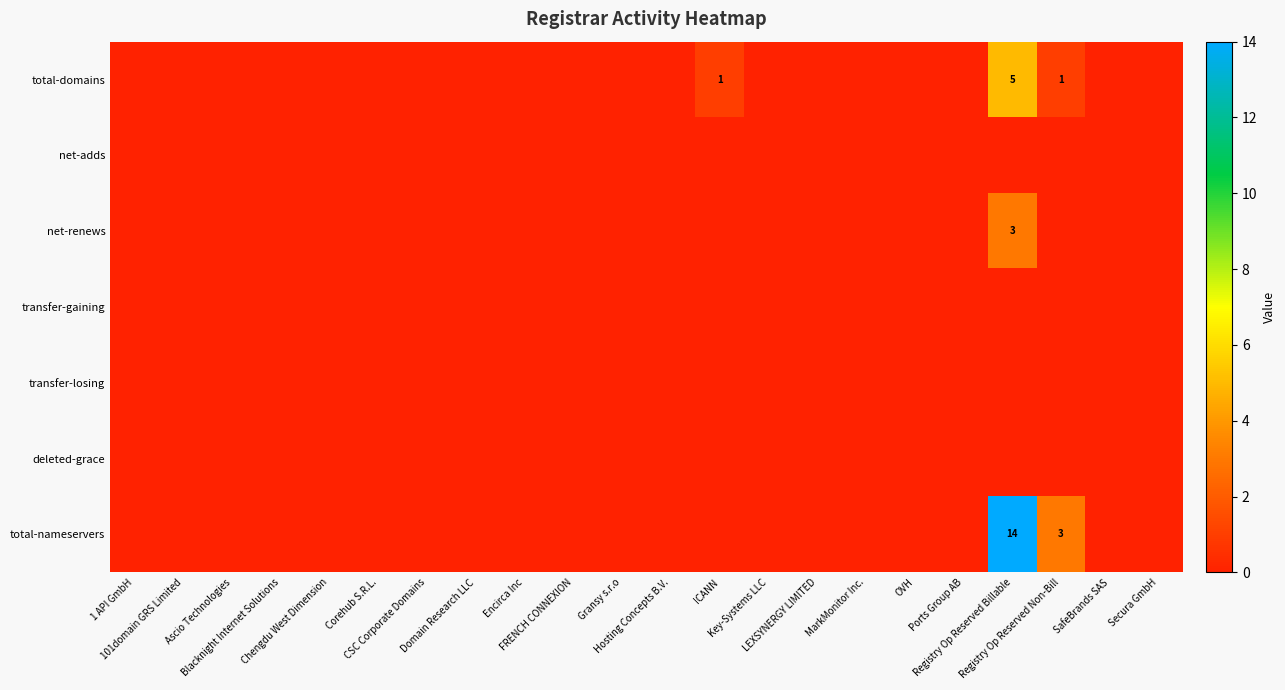

Between ICANN and Registry Op Reserved Billable, which series saw the biggest shift?

total-nameservers